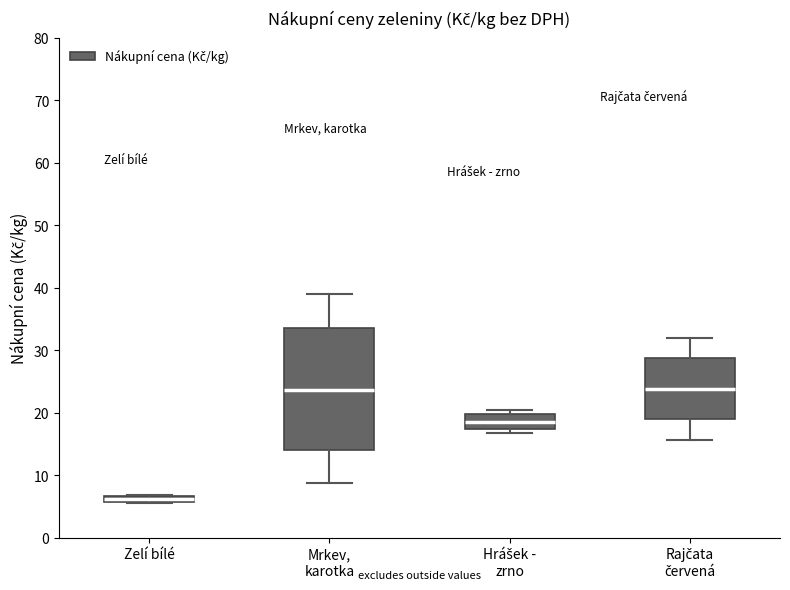

Comparing the boxes themselves (not the whiskers), which one is the tallest?

Mrkev, karotka